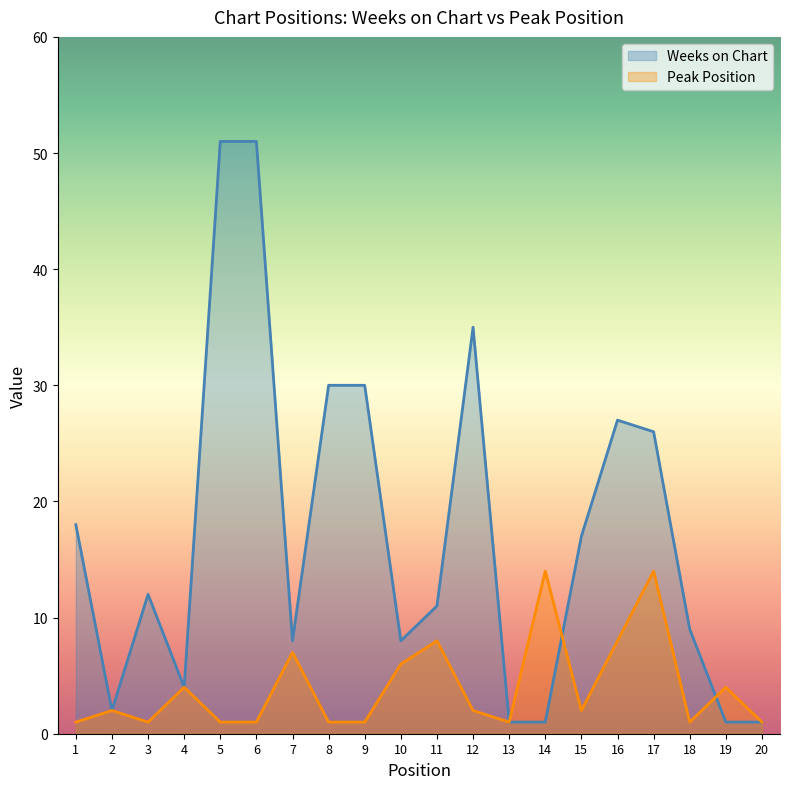

At which label is Weeks on Chart closest to 26?

17